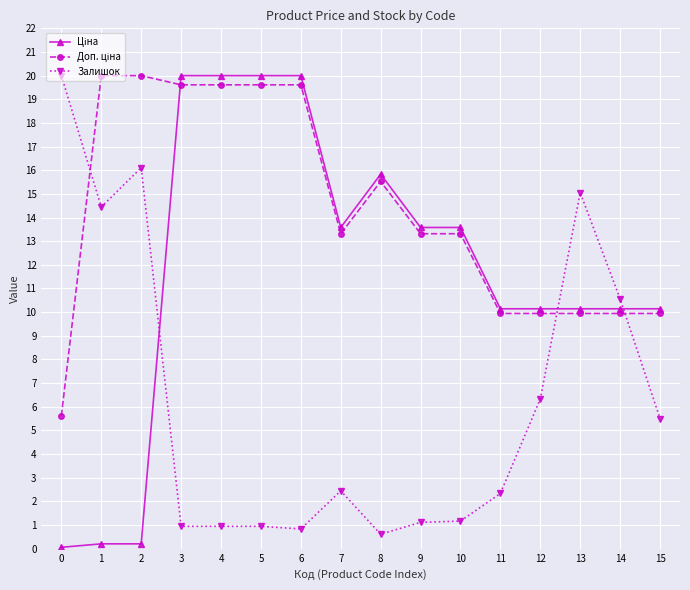

Does the chart display data point markers on the line(s)?

Yes